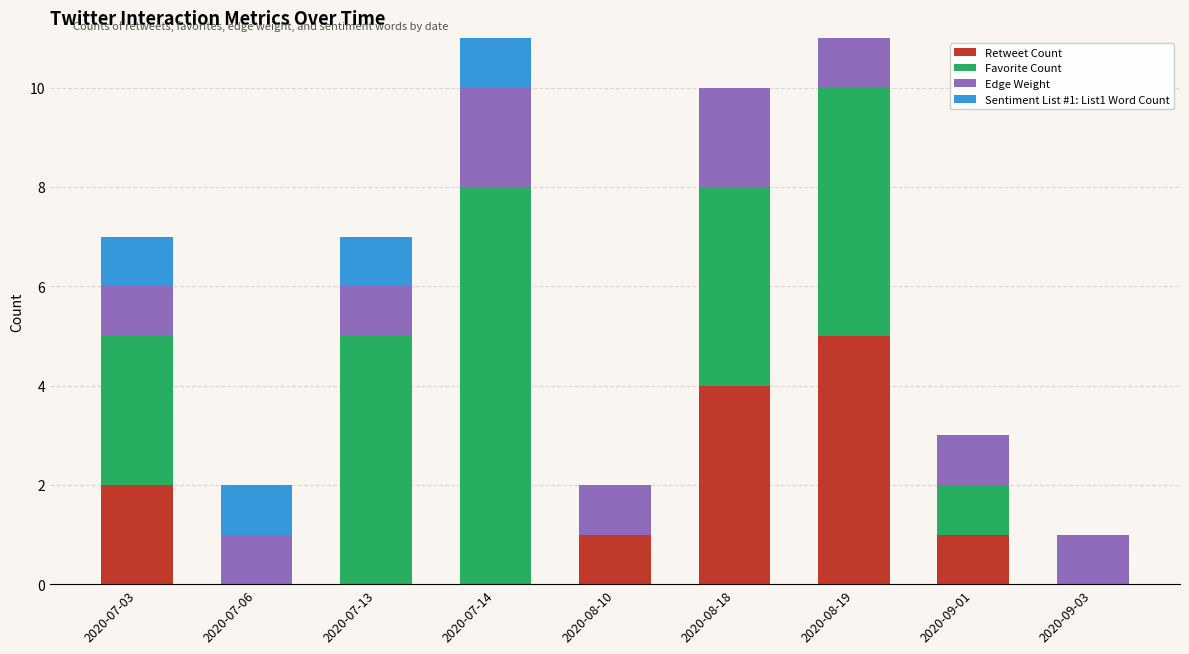

Are the bars horizontal?

No